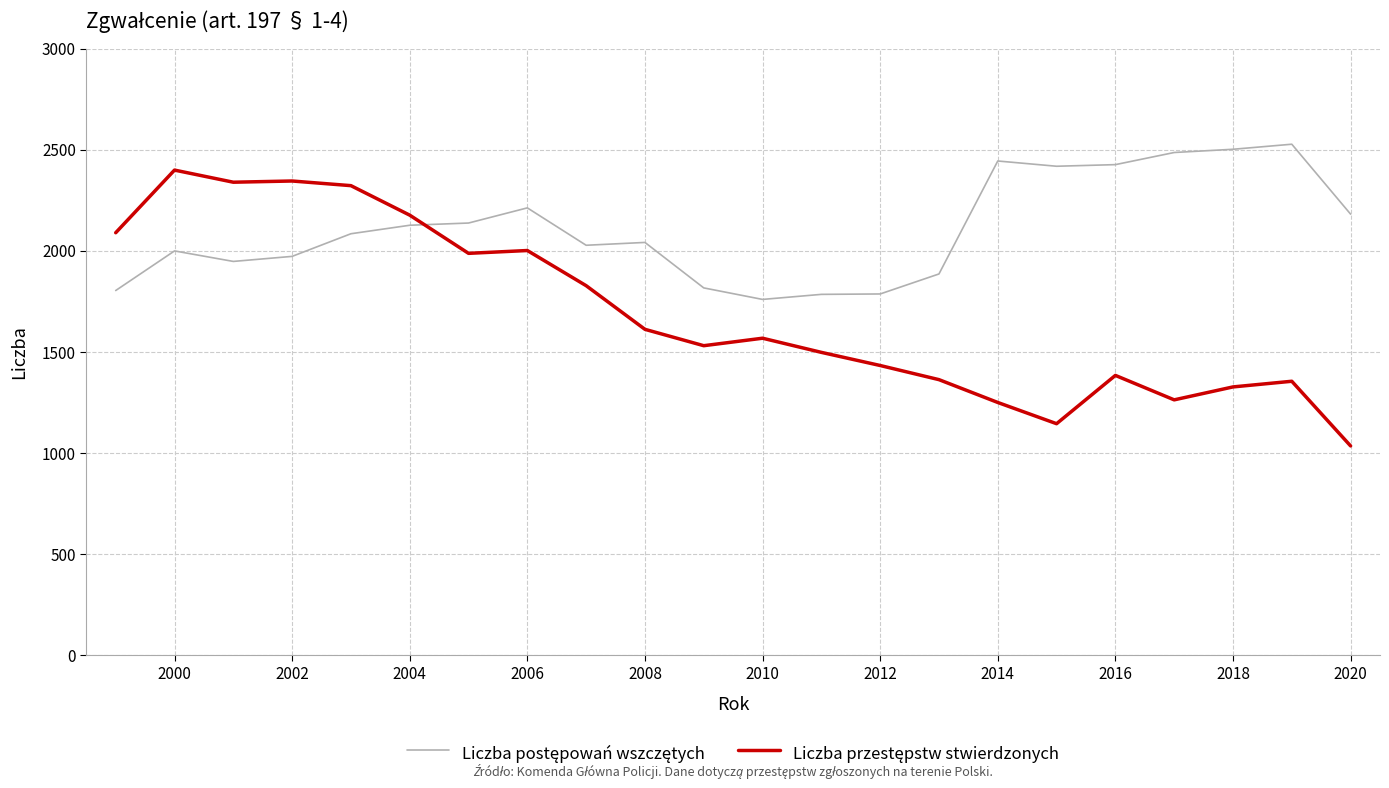

What is the minimum value shown in the chart?

1034